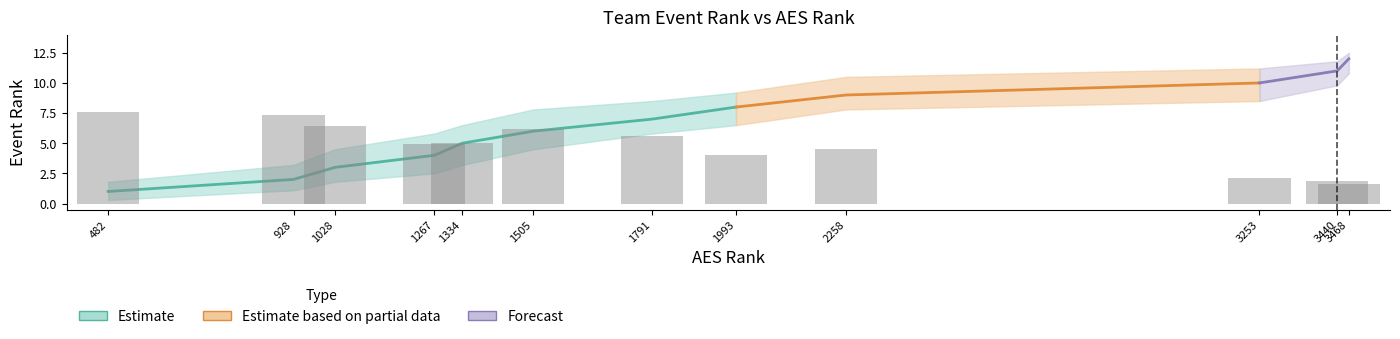

Is the value of Event Rank at 1791 greater than the value of Win Rate Upper at 1505?

Yes